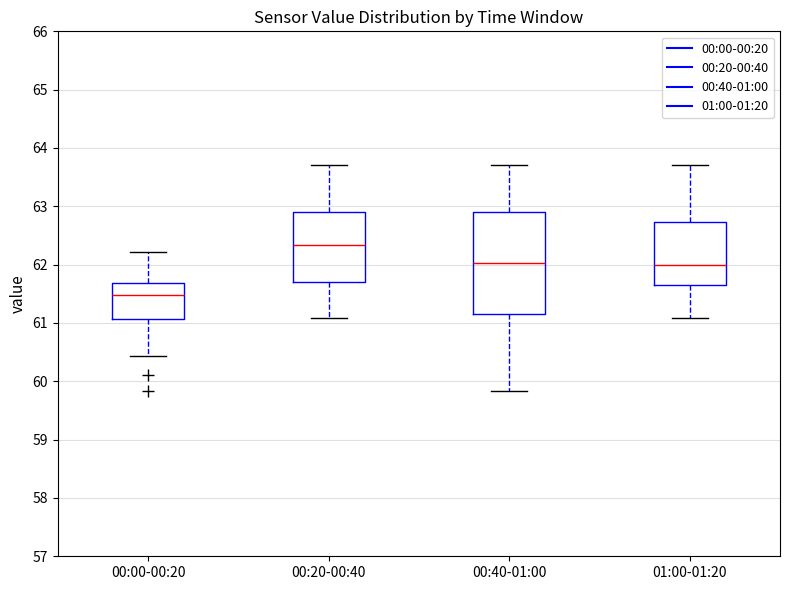

Reading left to right, transcribe this box plot: for each box, give where its median line is, the range the box spans, and where its two whiskers end, as read against the y-axis. The values are not printed on the chart, so give them approximately, as read against the axis.

00:00-00:20: median 61.5, box 61.1 to 61.7, whiskers 60.4 to 62.2
00:20-00:40: median 62.3, box 61.7 to 62.9, whiskers 61.1 to 63.7
00:40-01:00: median 62.0, box 61.2 to 62.9, whiskers 59.8 to 63.7
01:00-01:20: median 62.0, box 61.7 to 62.7, whiskers 61.1 to 63.7